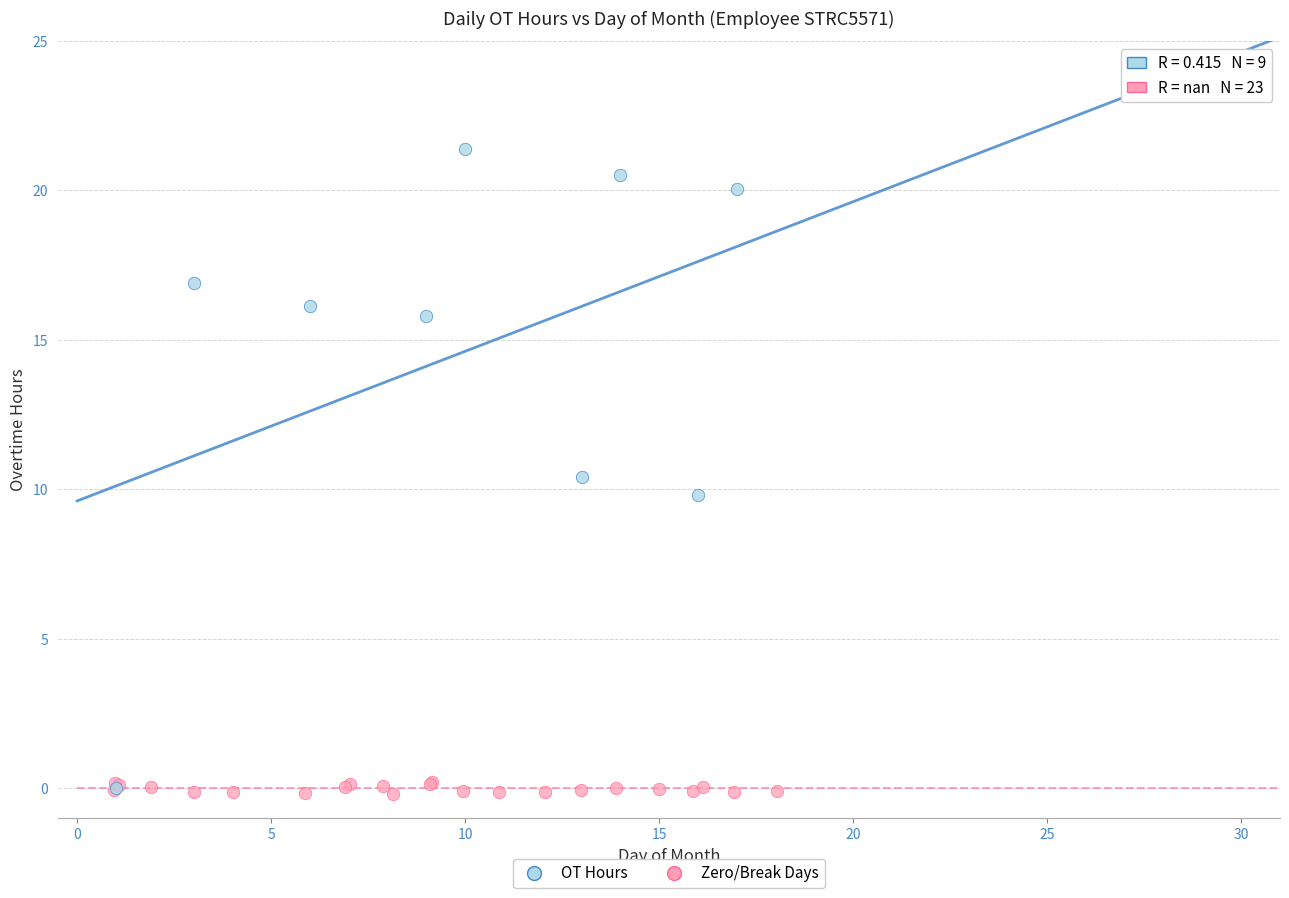

Which series has the widest spread of Y values?

OT Hours